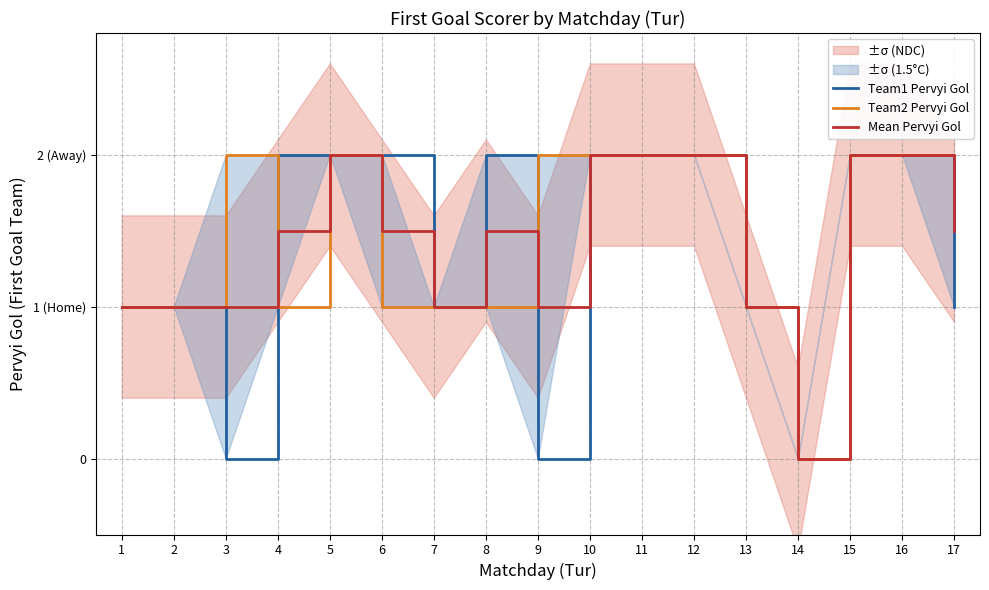

The Team2 Pervyi Gol series shows 1.0 at 4. True or false?

True